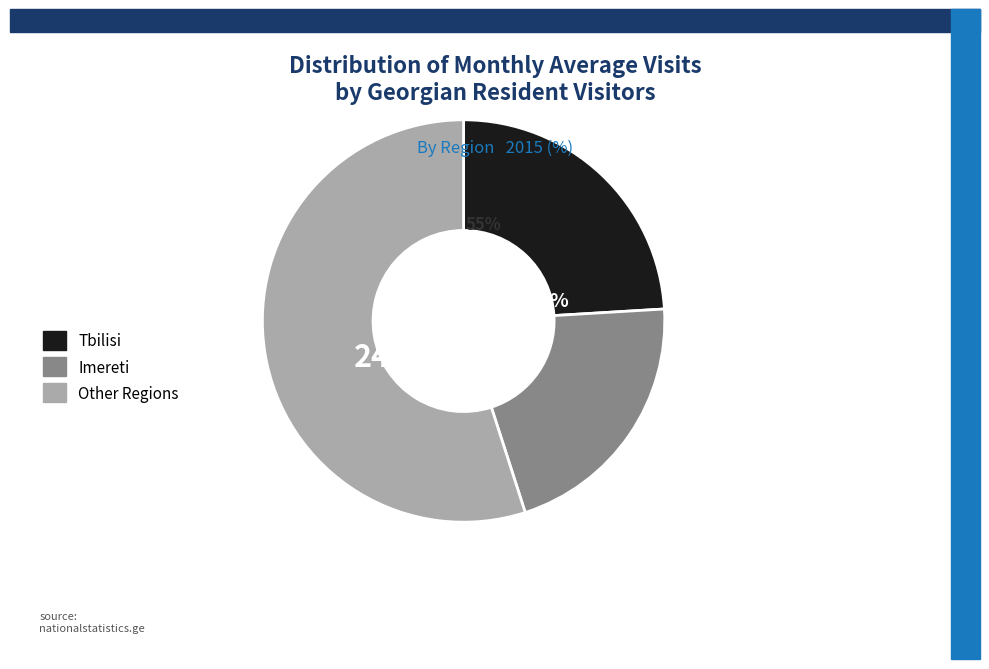

Is it true that Other regions is 1% of the pie?

False